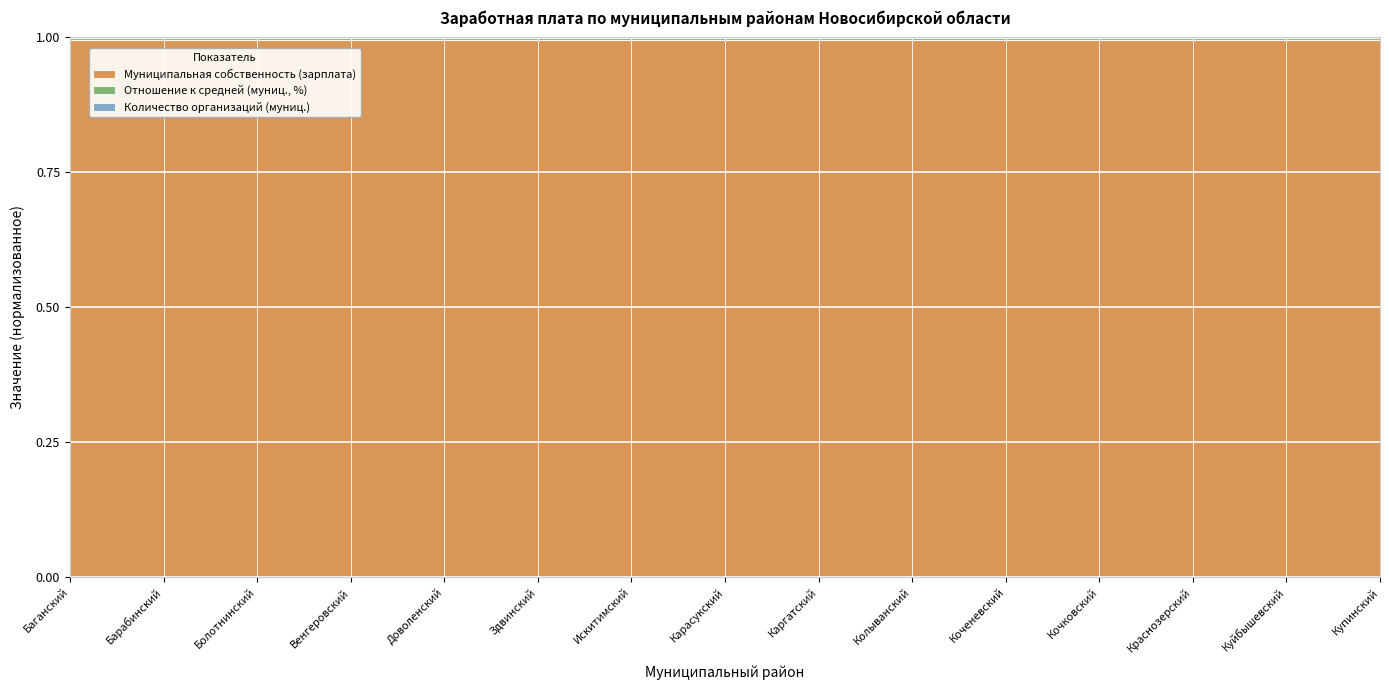

True or false: Муниципальная собственность (зарплата) and Количество организаций (муниц.) intersect in this chart.

False